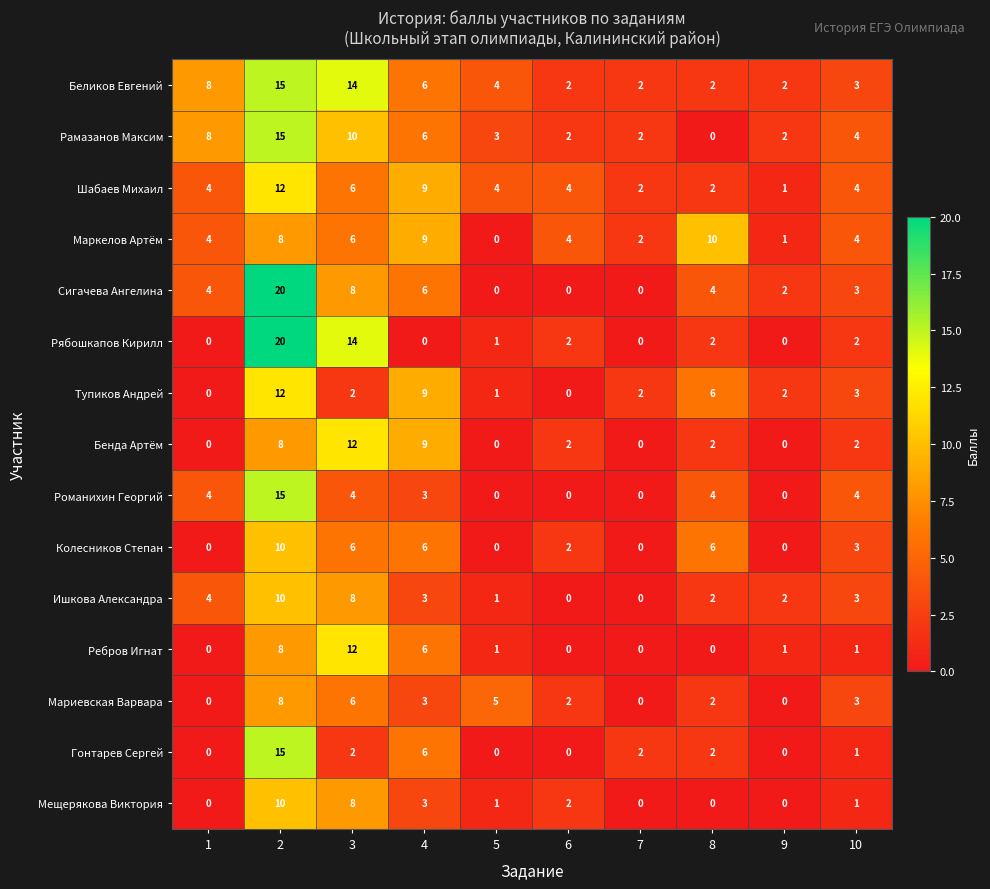

What is the difference between the highest and lowest values at 5?

5